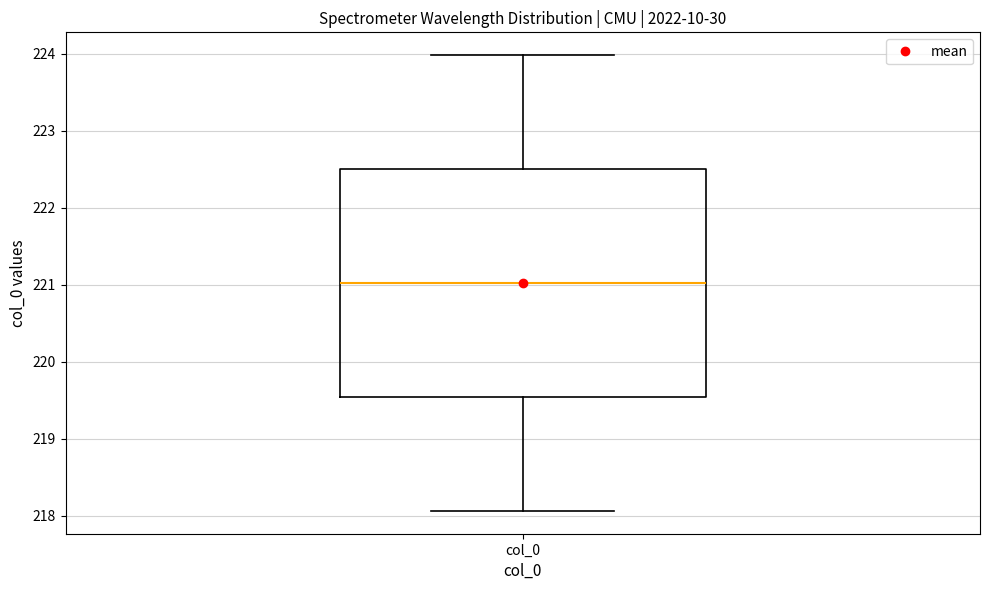

Where does the lower whisker of the box for col_0 end on the y-axis? The values are not printed on the chart, so give them approximately, as read against the axis.

218.1